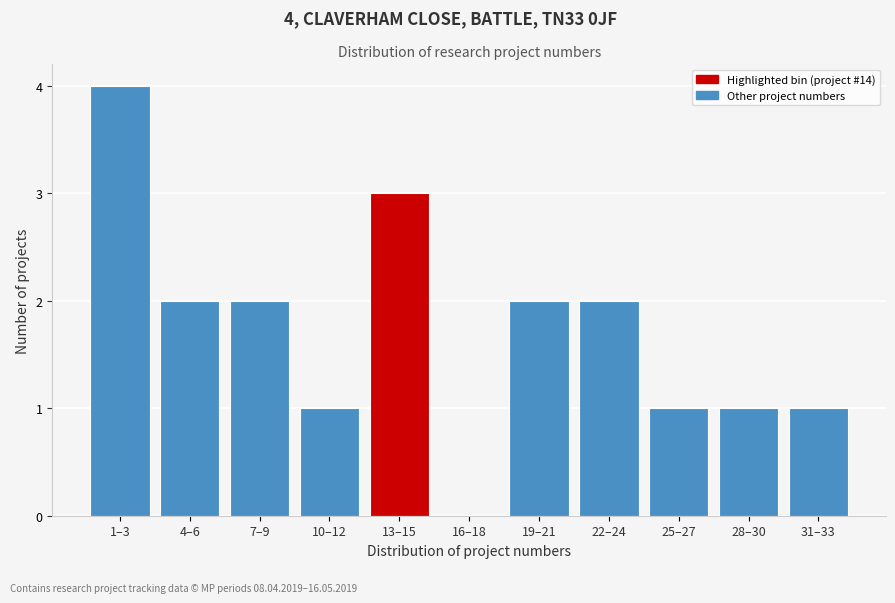

Reading left to right, extract all data points from this chart.

1–3=4	4–6=2	7–9=2	10–12=1	13–15=3	16–18=0	19–21=2	22–24=2	25–27=1	28–30=1	31–33=1